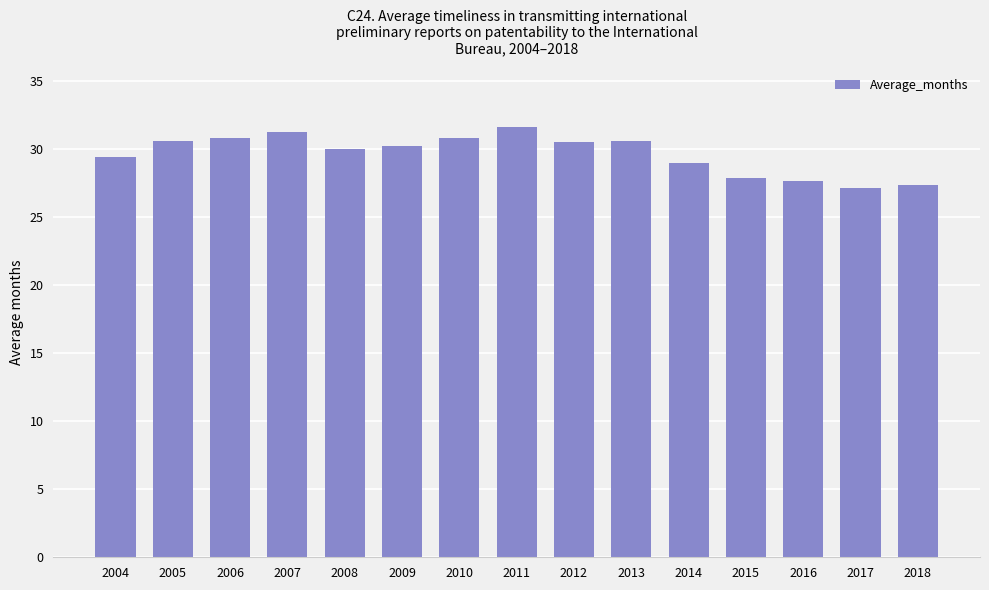

Read the value at 2010.

30.8